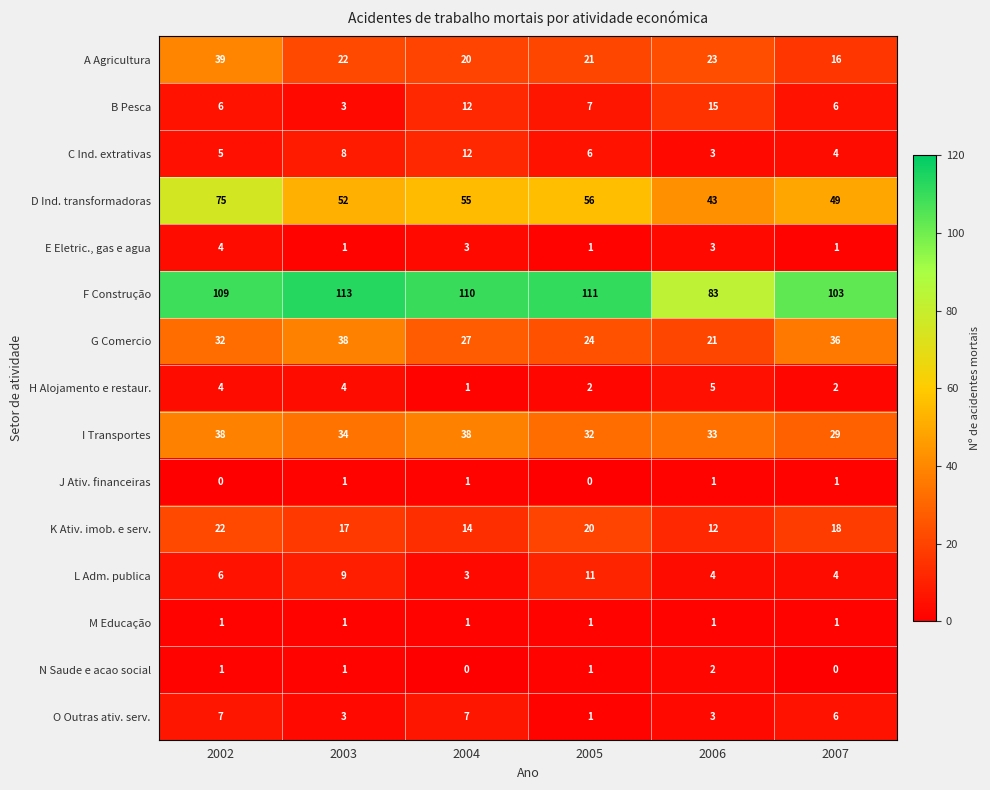

Which series changed the most between 2004 and 2006?

F Construção